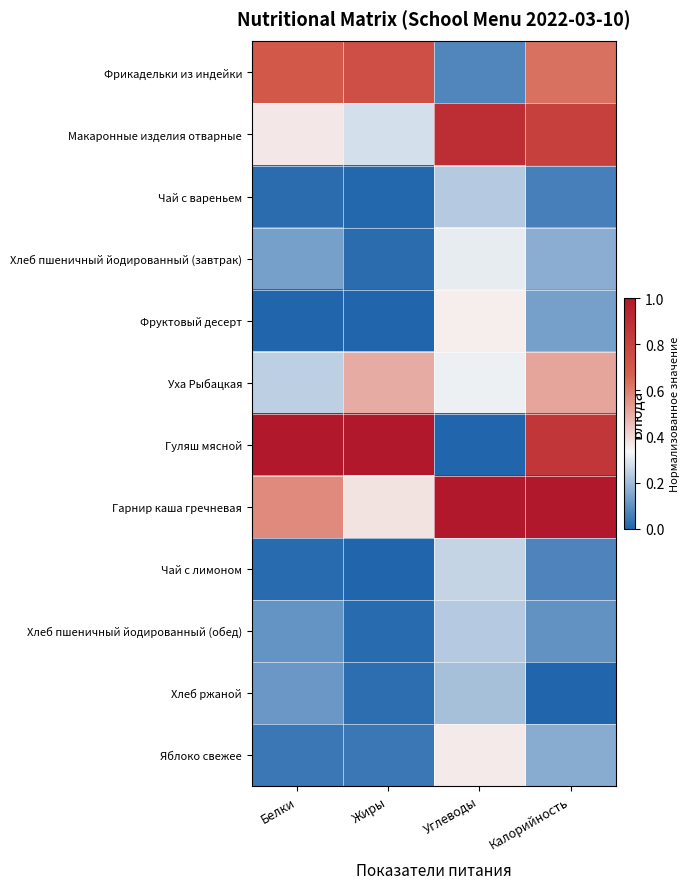

At how many categories does at least one series exceed 0?

4